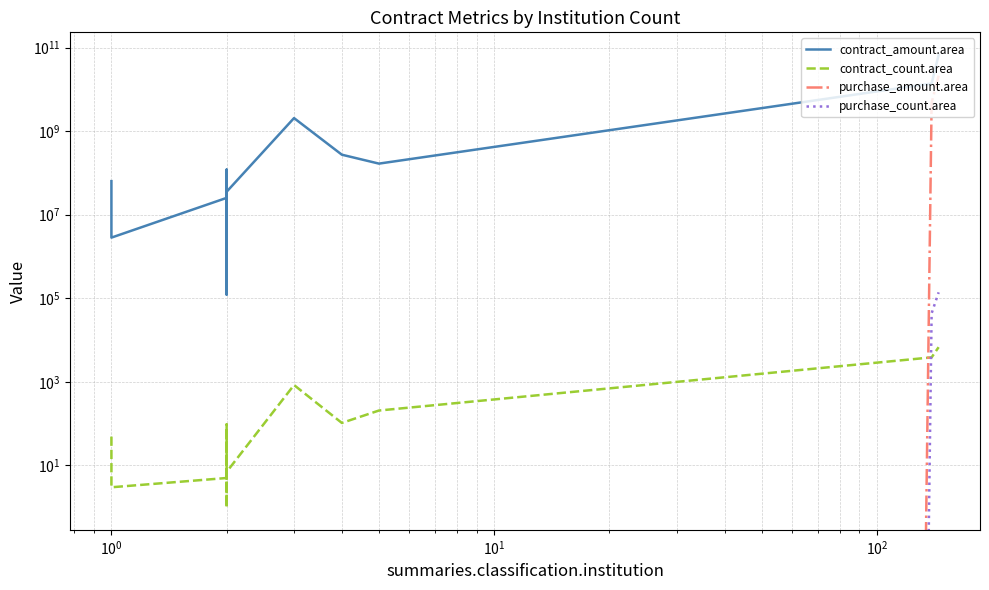

How many lines are shown in the chart?

4